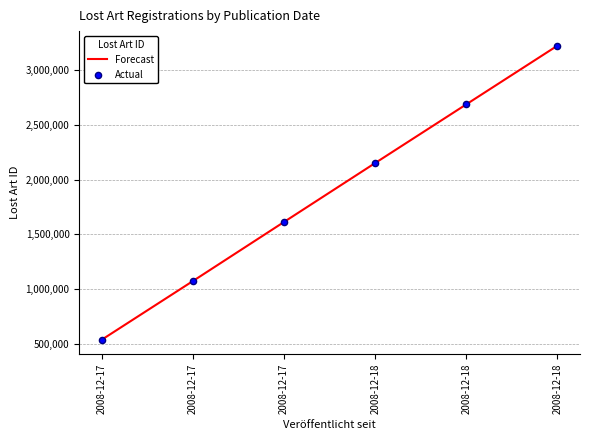

How many distinct data groups are displayed?

1